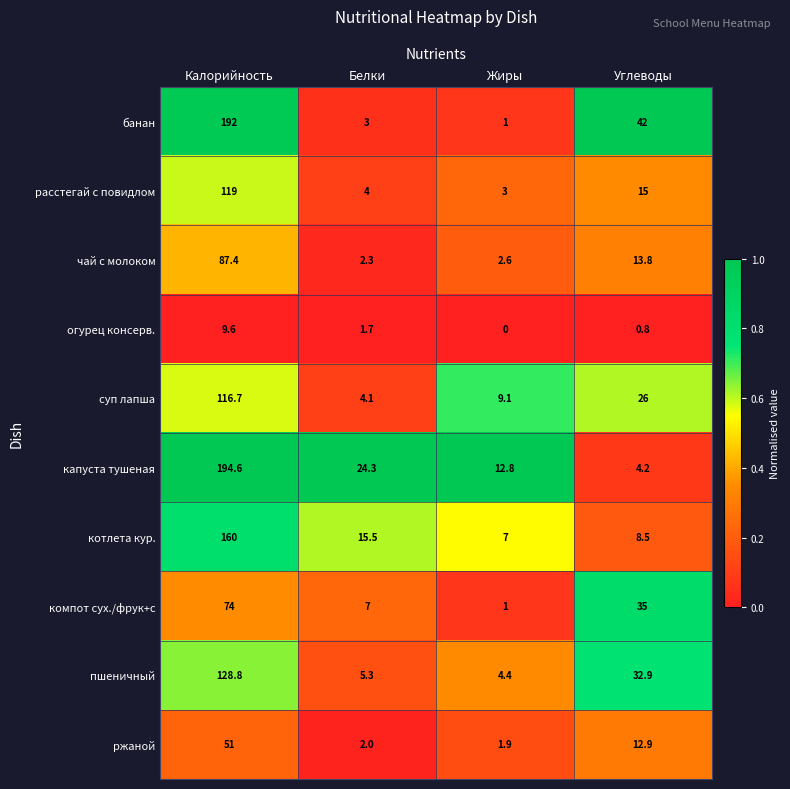

Which series changed the most between Белки and Углеводы?

банан